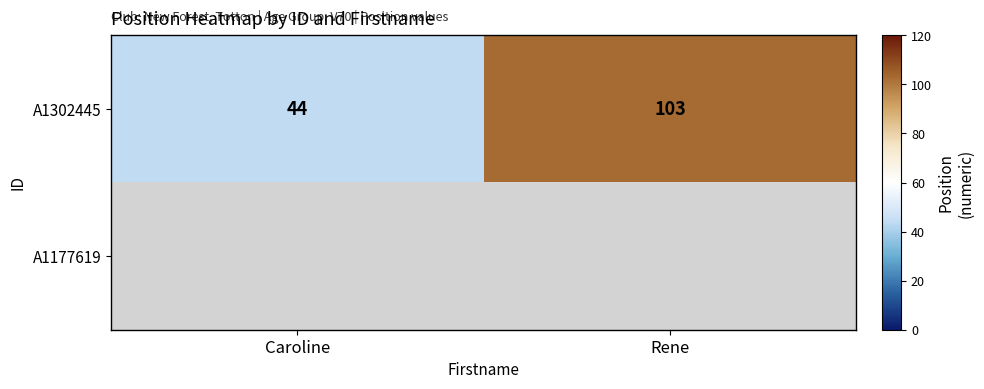

Count the A1302445 values in the range 44 to 103.

2